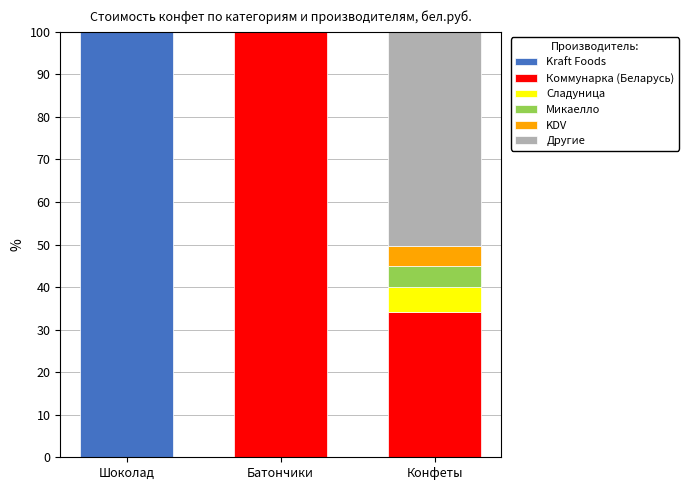

What is the highest value of the Kraft Foods series?

100.0